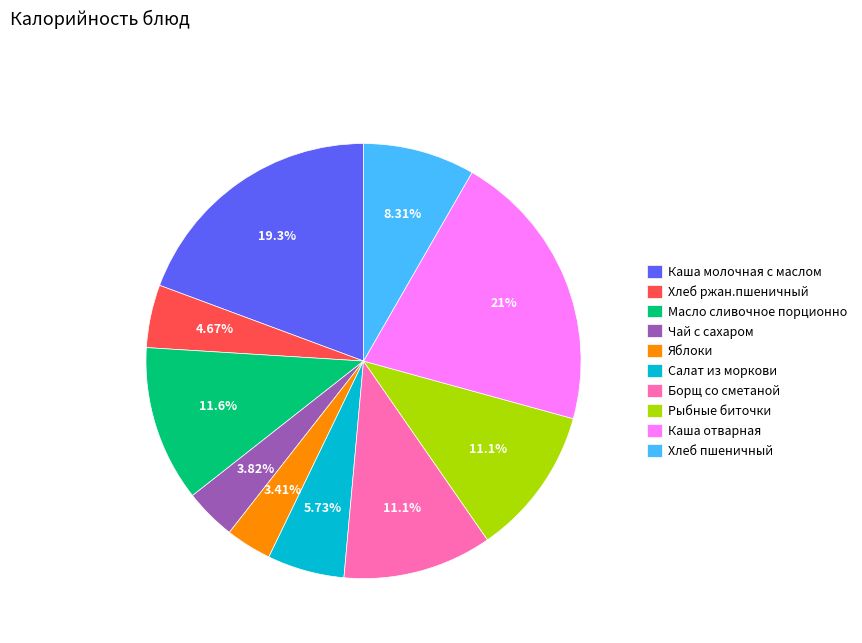

To the nearest percent, what is the difference between the Масло сливочное порционно and Каша отварная slice percentages?

9%